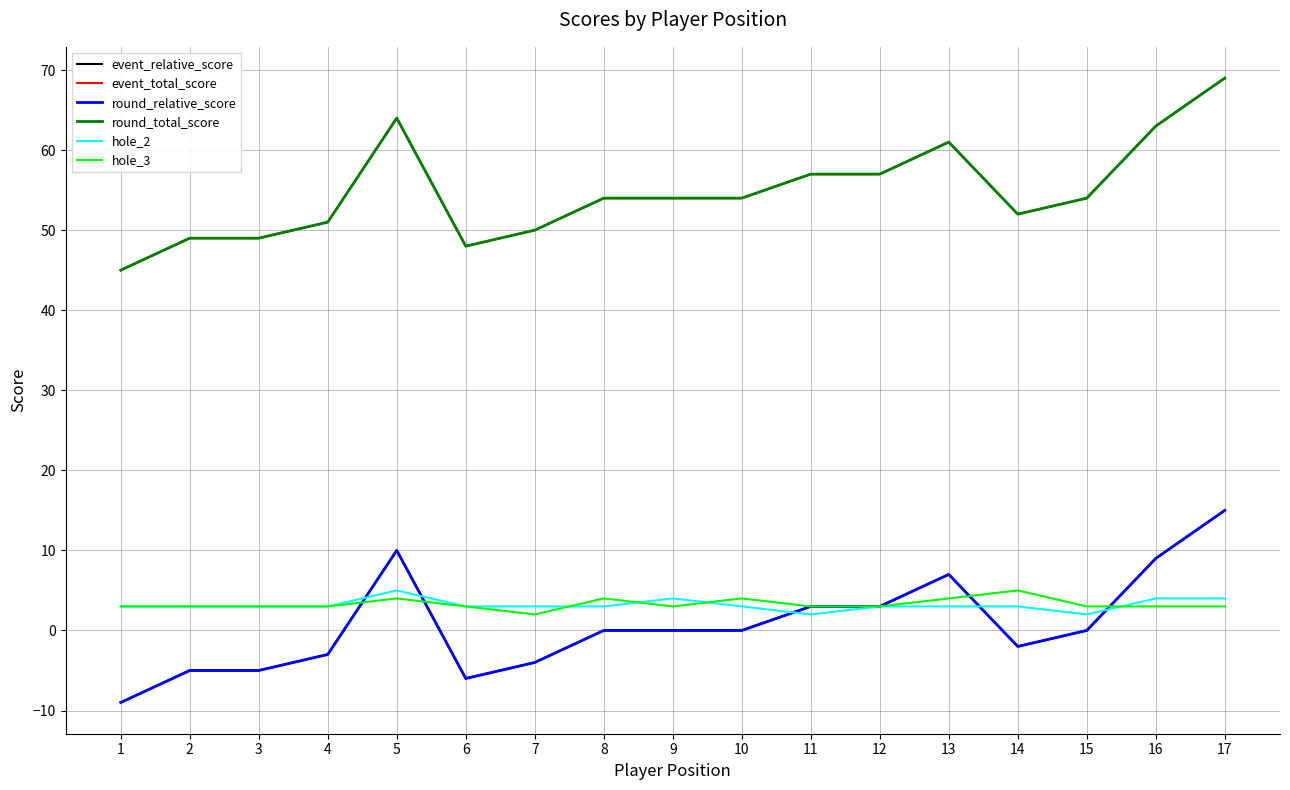

Does the chart have visible grid lines?

Yes